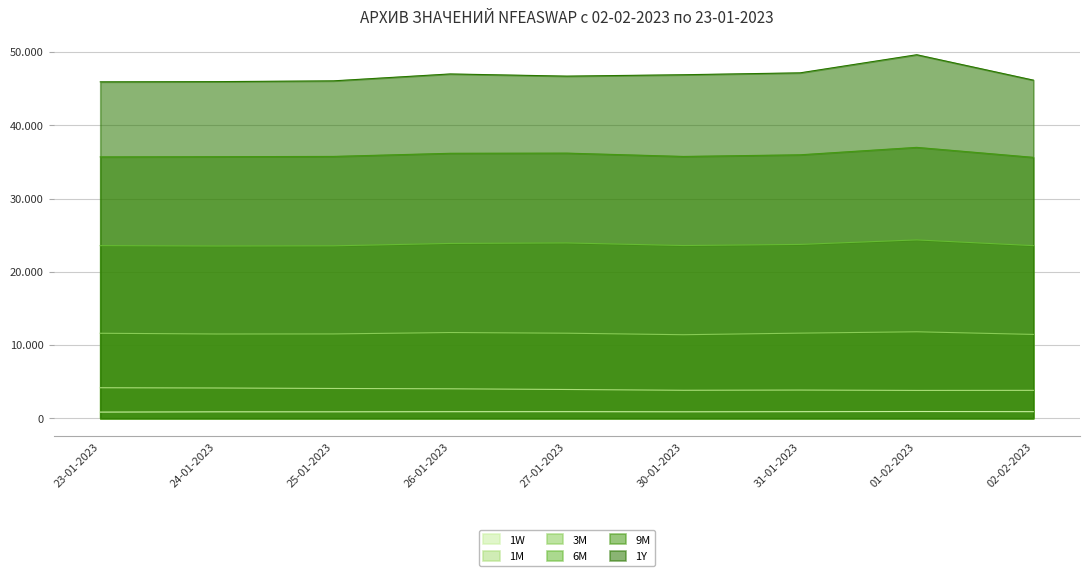

Which has a higher value, 25-01-2023 or 31-01-2023?

31-01-2023